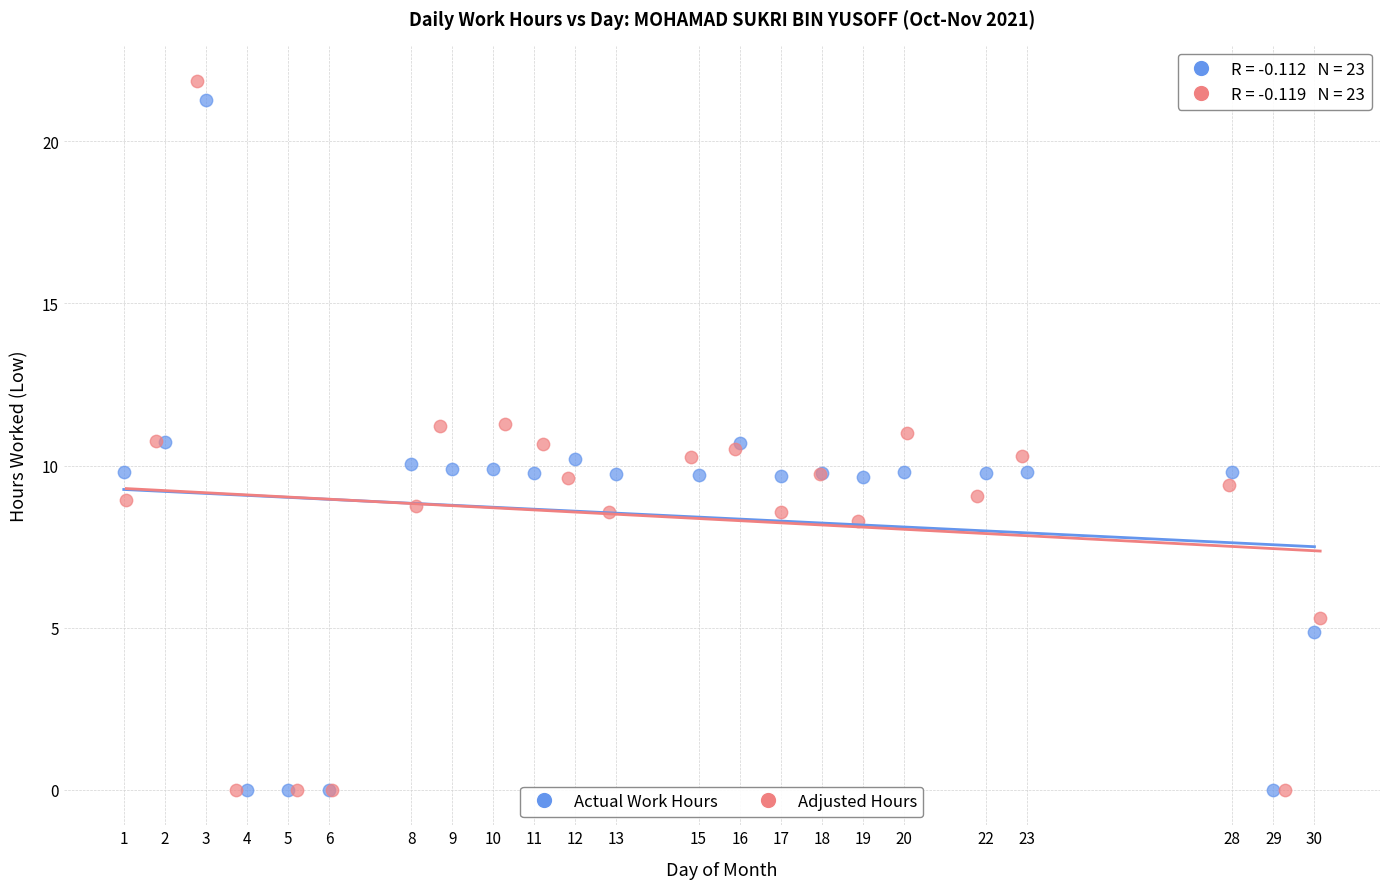

Which series has the widest spread of Y values?

Adjusted Hours